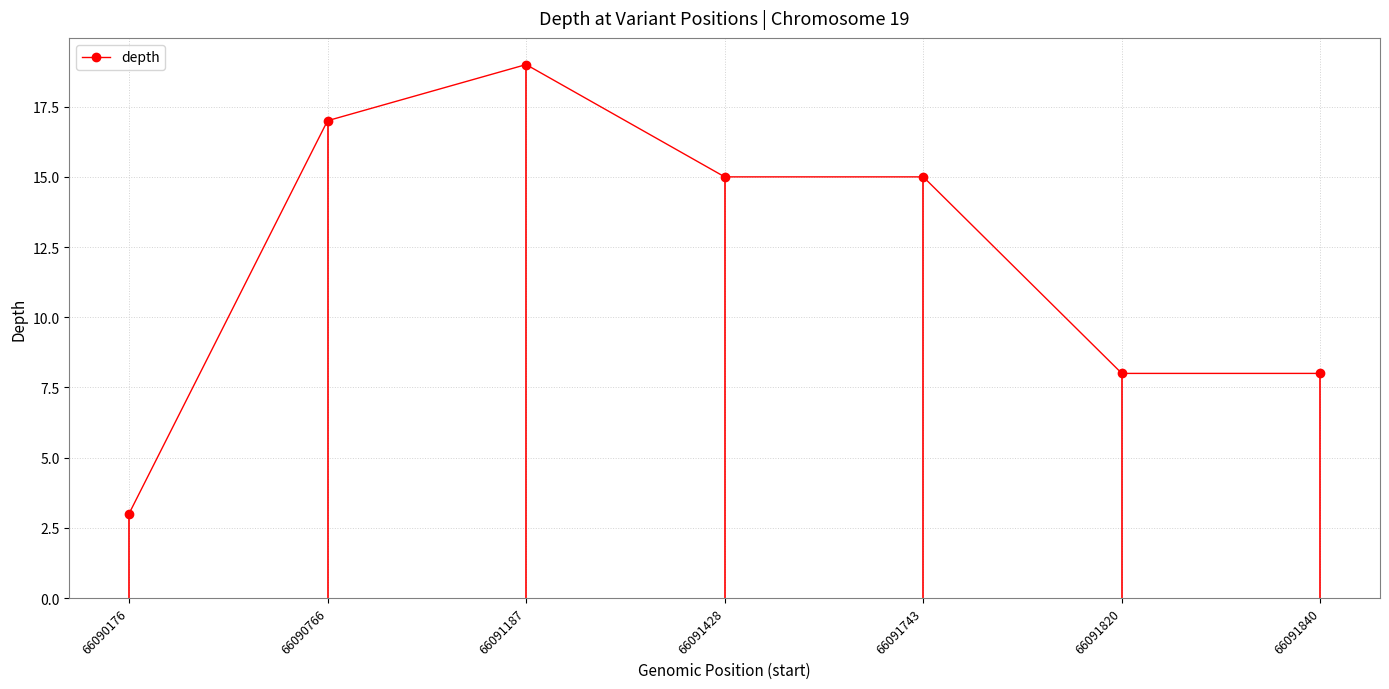

Count the number of data series in this chart.

1